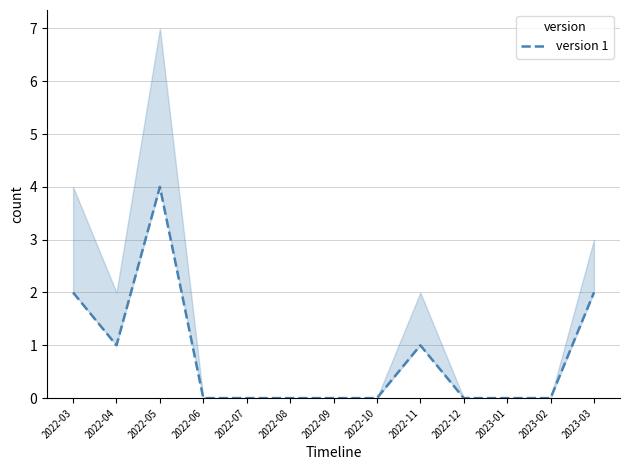

What is the value of the 13th point from the left?

2